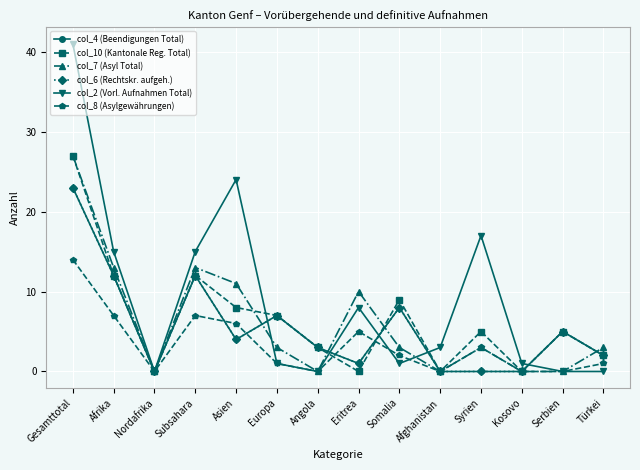

Reading left to right, what are all the values shown in this chart?

col_4 (Beendigungen Total): 23	12	0	12	4	7	3	1	8	0	0	0	5	2
col_10 (Kantonale Reg. Total): 27	12	0	12	8	7	3	0	9	0	5	0	5	2
col_7 (Asyl Total): 27	13	0	13	11	3	0	10	3	0	3	0	0	3
col_6 (Rechtskr. aufgeh.): 23	12	0	12	4	7	3	1	8	0	0	0	5	2
col_2 (Vorl. Aufnahmen Total): 41	15	0	15	24	1	0	8	1	3	17	1	0	0
col_8 (Asylgewährungen): 14	7	0	7	6	1	0	5	2	0	3	0	0	1